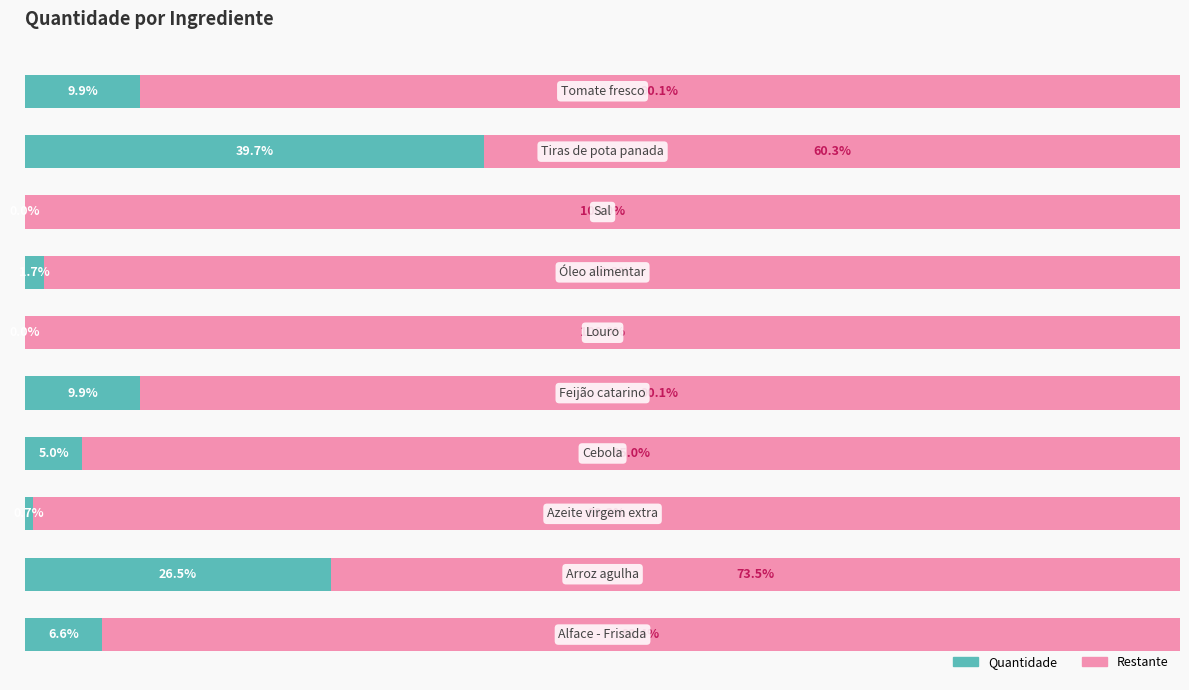

Reading right to left, what are all the values shown in this chart?

Quantidade: 9.9	39.7	0.0	1.7	0.0	9.9	5.0	0.7	26.5	6.6
Restante: 90.1	60.3	100.0	98.3	100.0	90.1	95.0	99.3	73.5	93.4